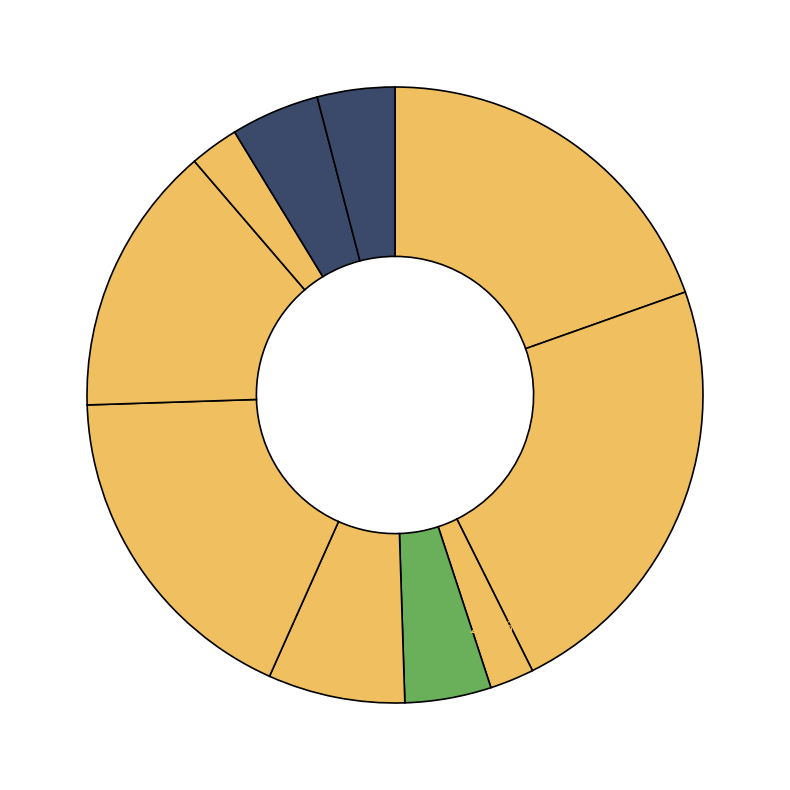

How many segments does this pie chart have?

10